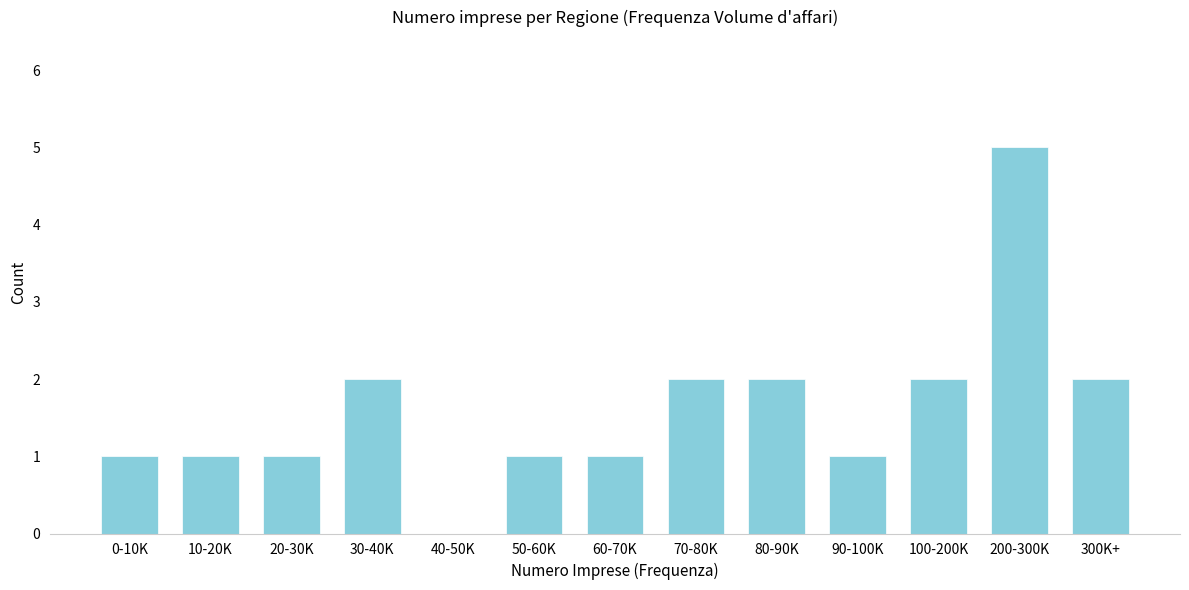

Reading left to right, list all the values displayed in this chart.

0-10K=1	10-20K=1	20-30K=1	30-40K=2	40-50K=0	50-60K=1	60-70K=1	70-80K=2	80-90K=2	90-100K=1	100-200K=2	200-300K=5	300K+=2